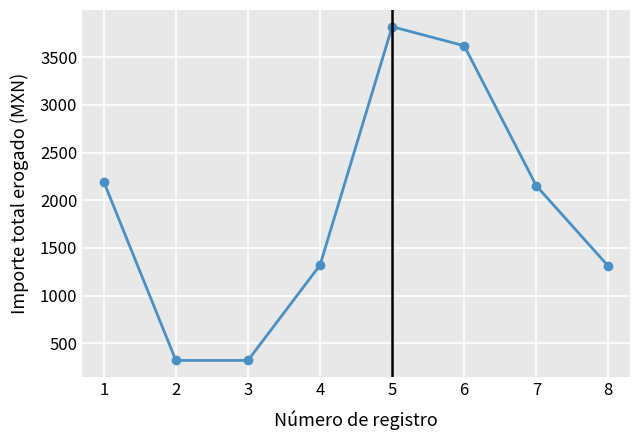

How many lines are shown in the chart?

1